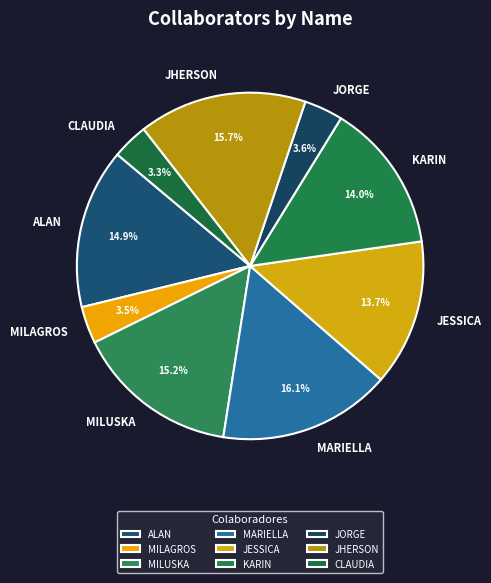

How many segments does this pie chart have?

9